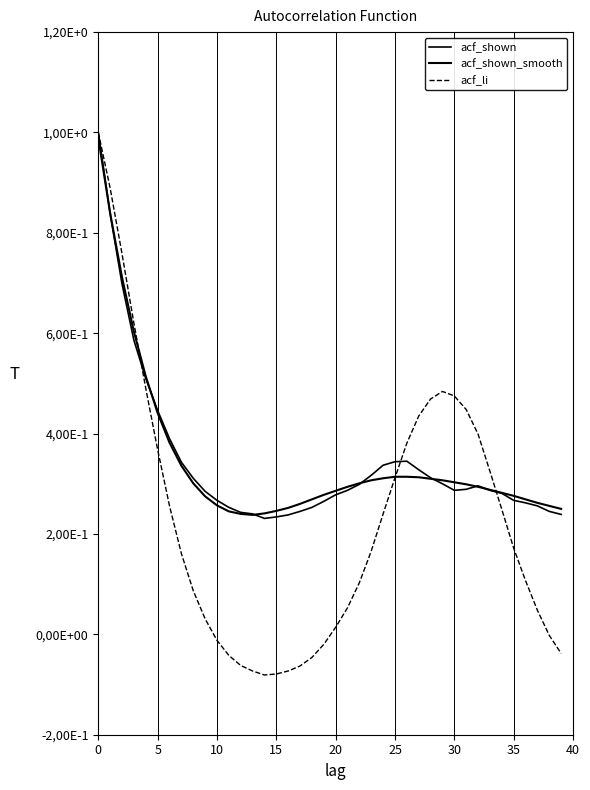

What is the value of the acf_li point at the 34th from the left?

0.3